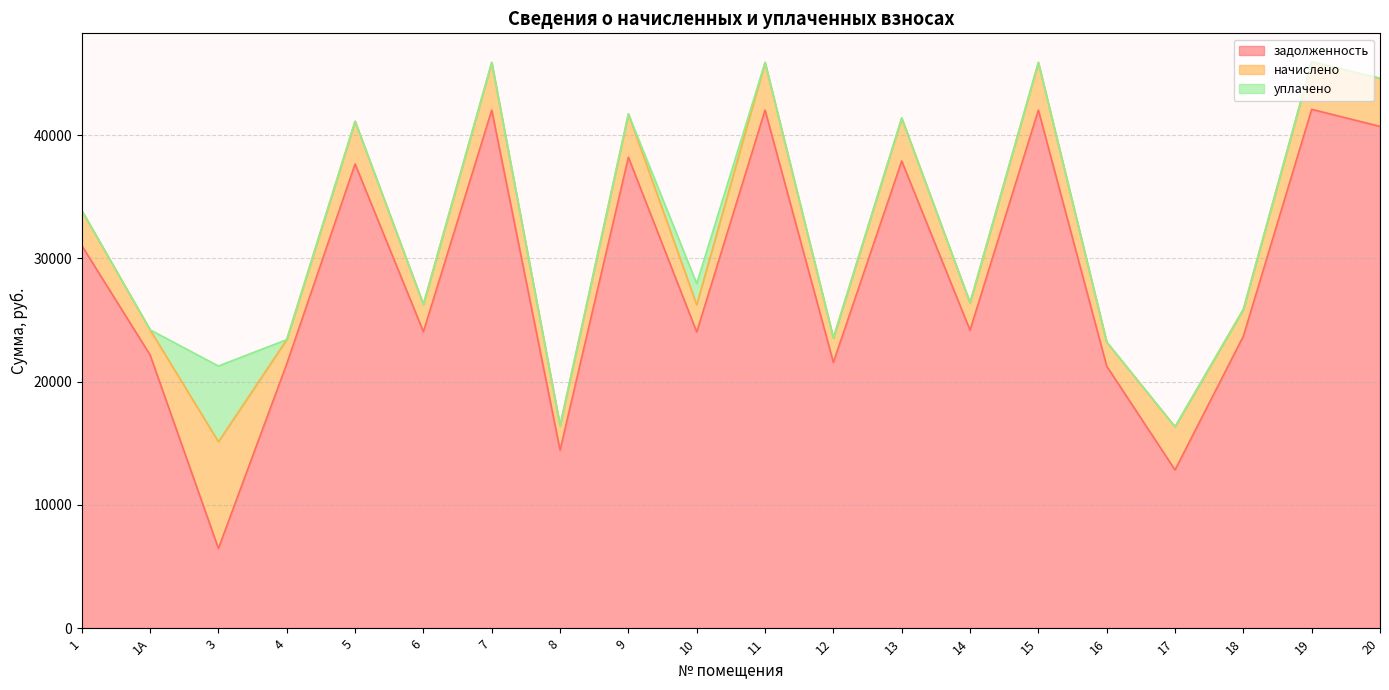

What position from the left is 12?

12